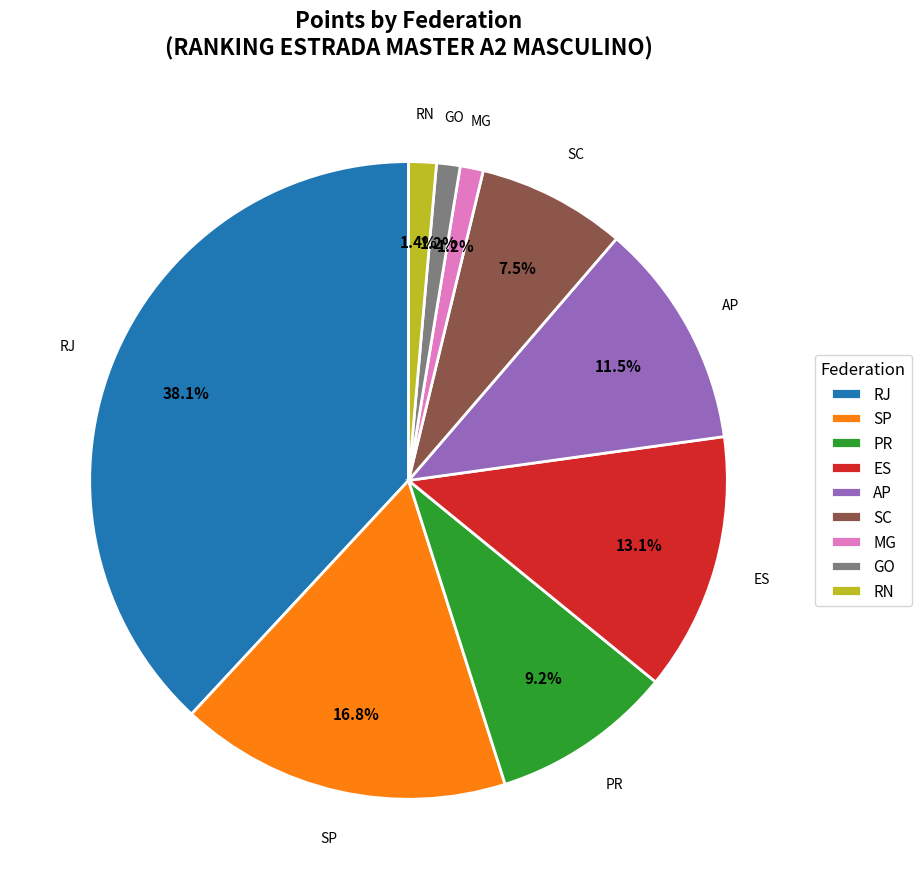

To the nearest percent, what is the difference between the largest and smallest slice percentages?

37%